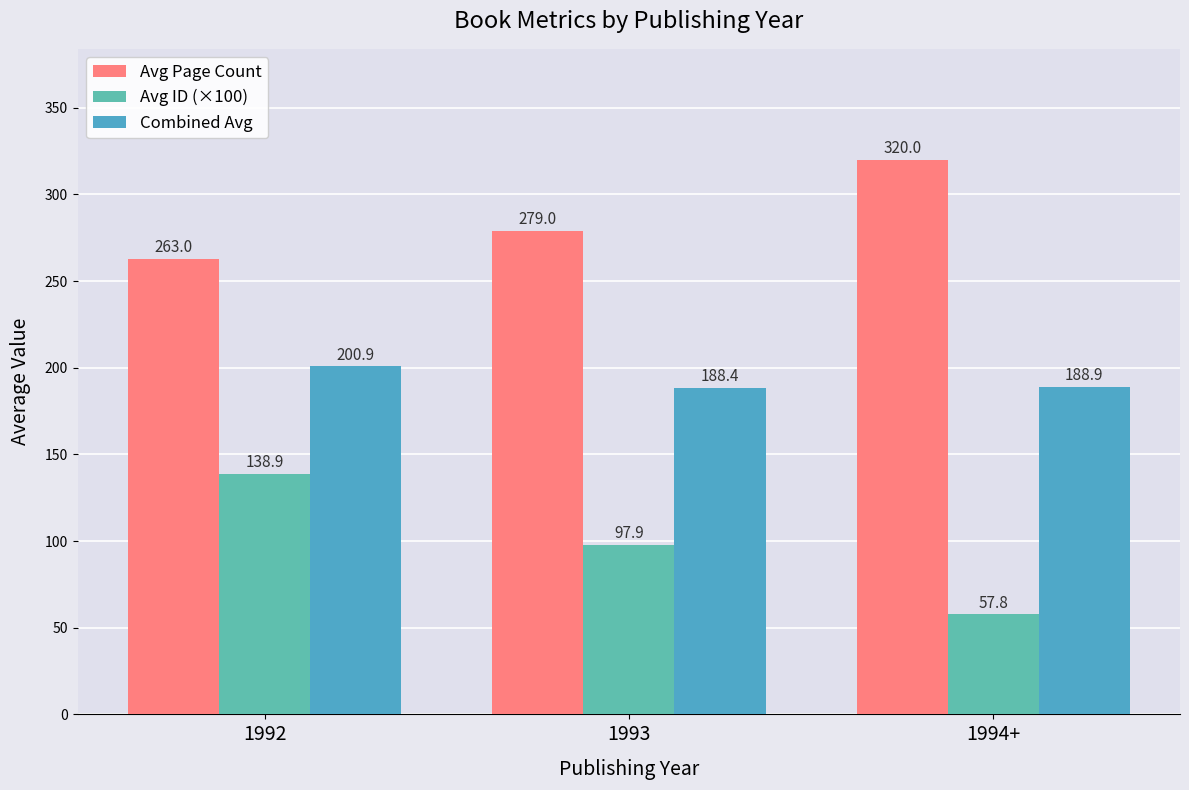

What is the value of the Avg Page Count bar at the 2nd from the left?

279.0